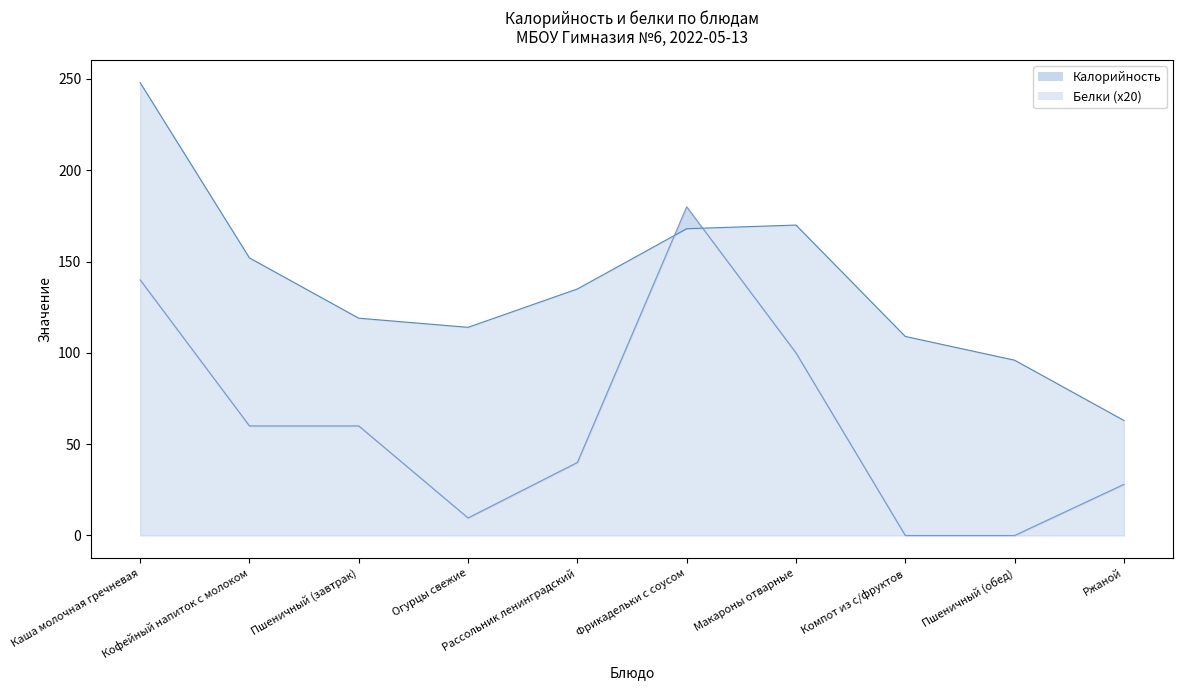

List the series in order of their peak value, lowest first.

Белки, Калорийность